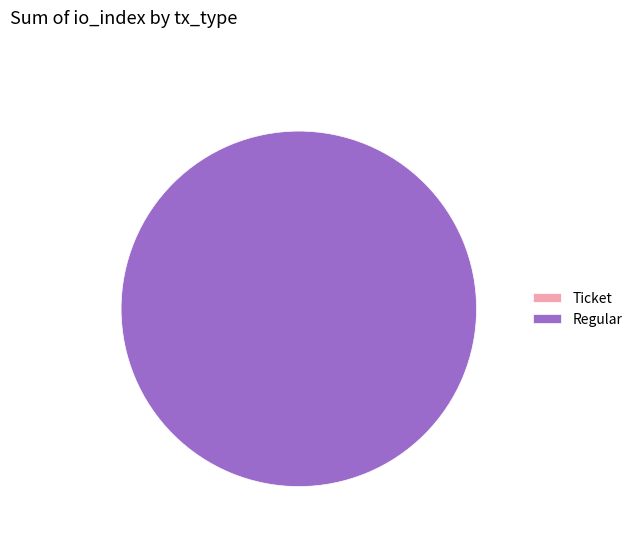

What is the change in value from Ticket to Regular?

+26